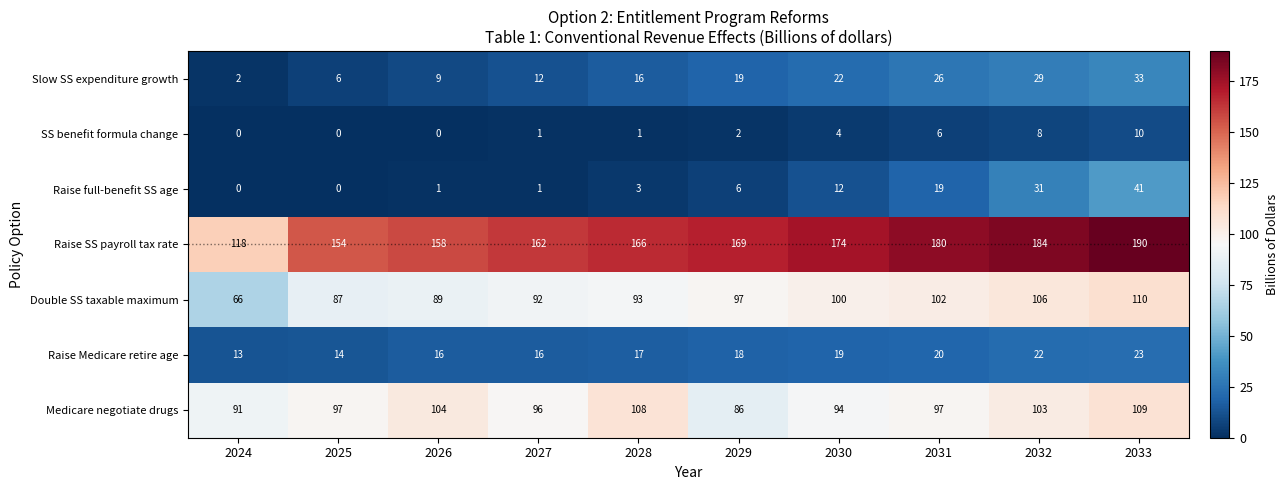

Which series has the largest range (max minus min)?

Raise SS payroll tax rate